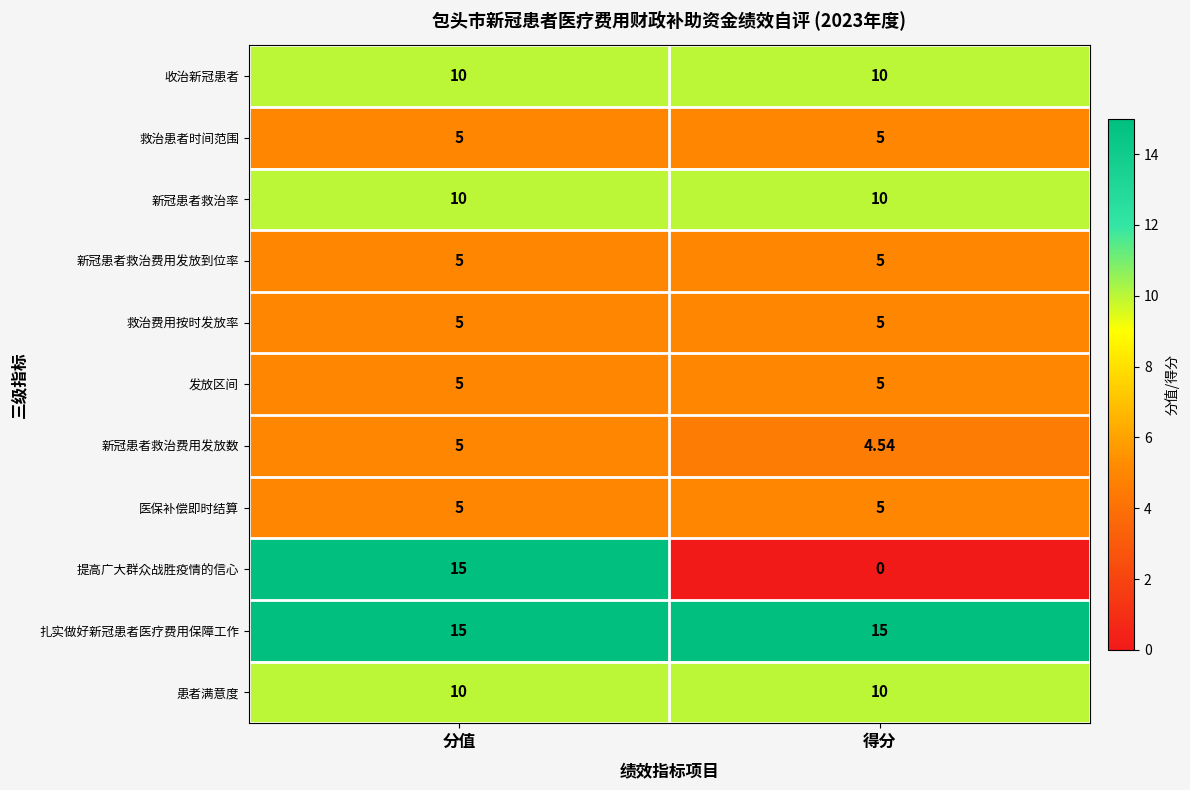

At which label does 提高广大群众战胜疫情的信心 reach its peak?

分值